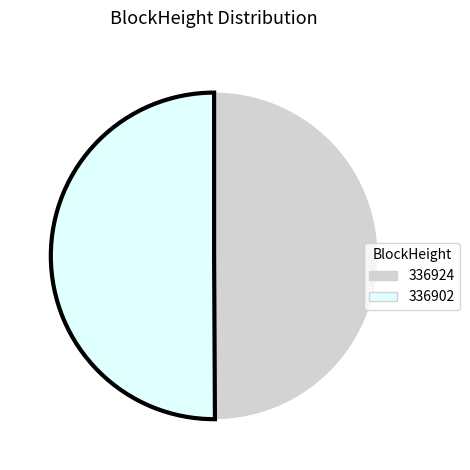

True or false: 336902 accounts for 56% of the total.

False